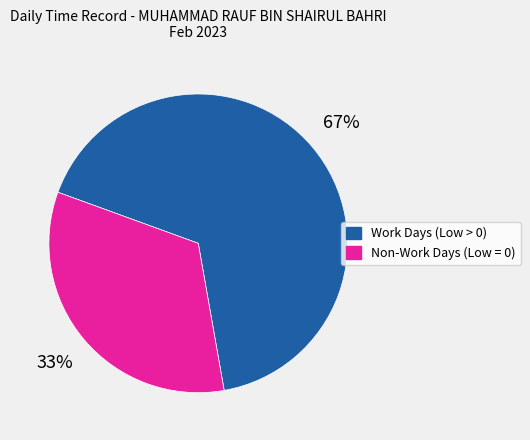

Does any single category account for the majority?

Yes